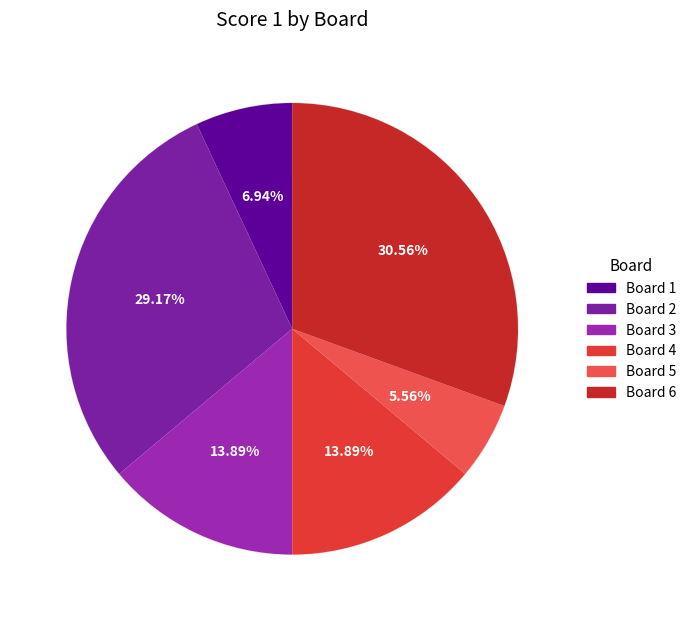

Rank the categories by value from highest to lowest.

Board 6, Board 2, Board 3, Board 4, Board 1, Board 5